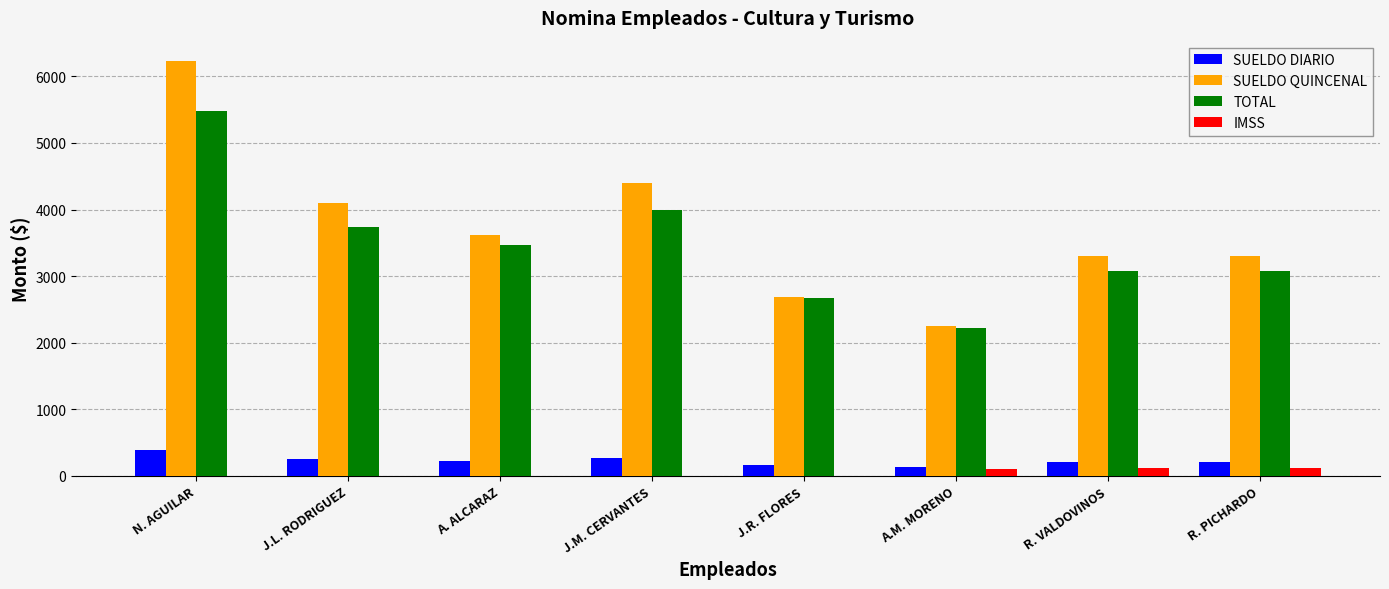

What is the average value of the SUELDO QUINCENAL series?

3734